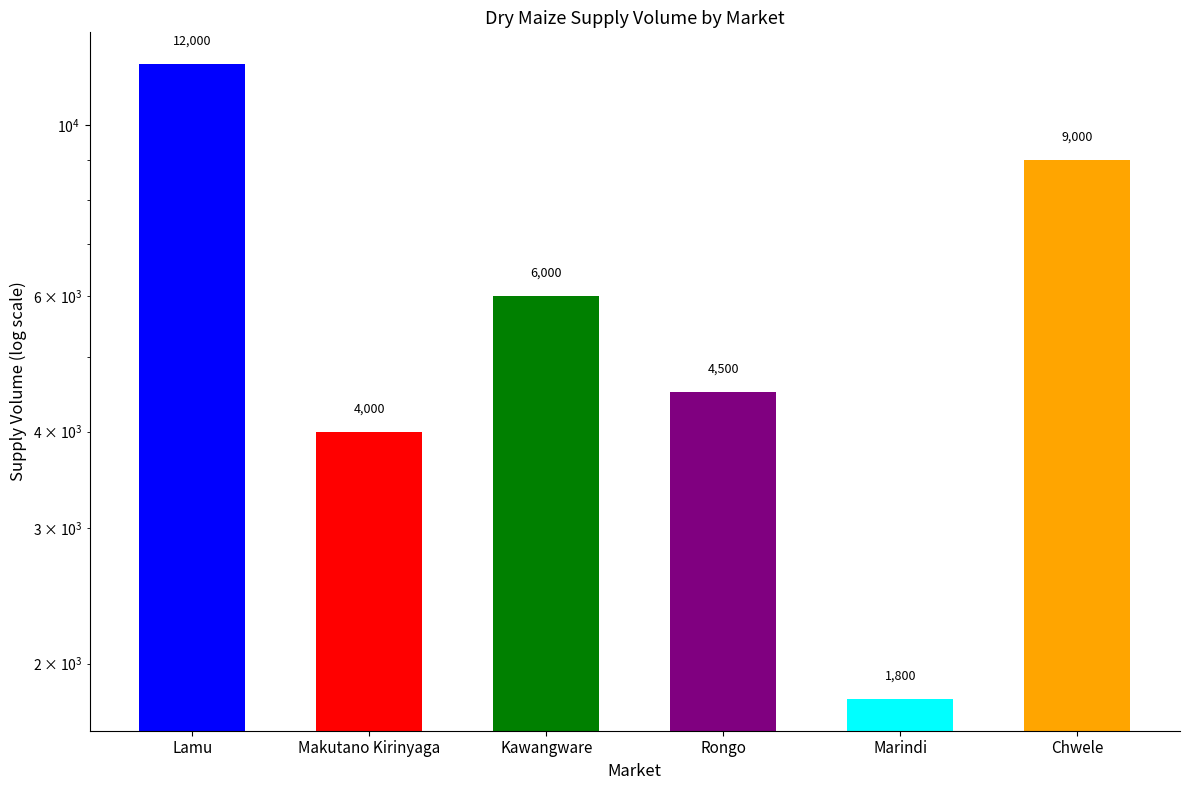

Count the number of data series in this chart.

1